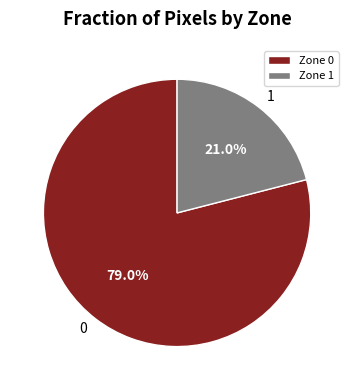

Rank the categories by value from lowest to highest.

Zone 1, Zone 0